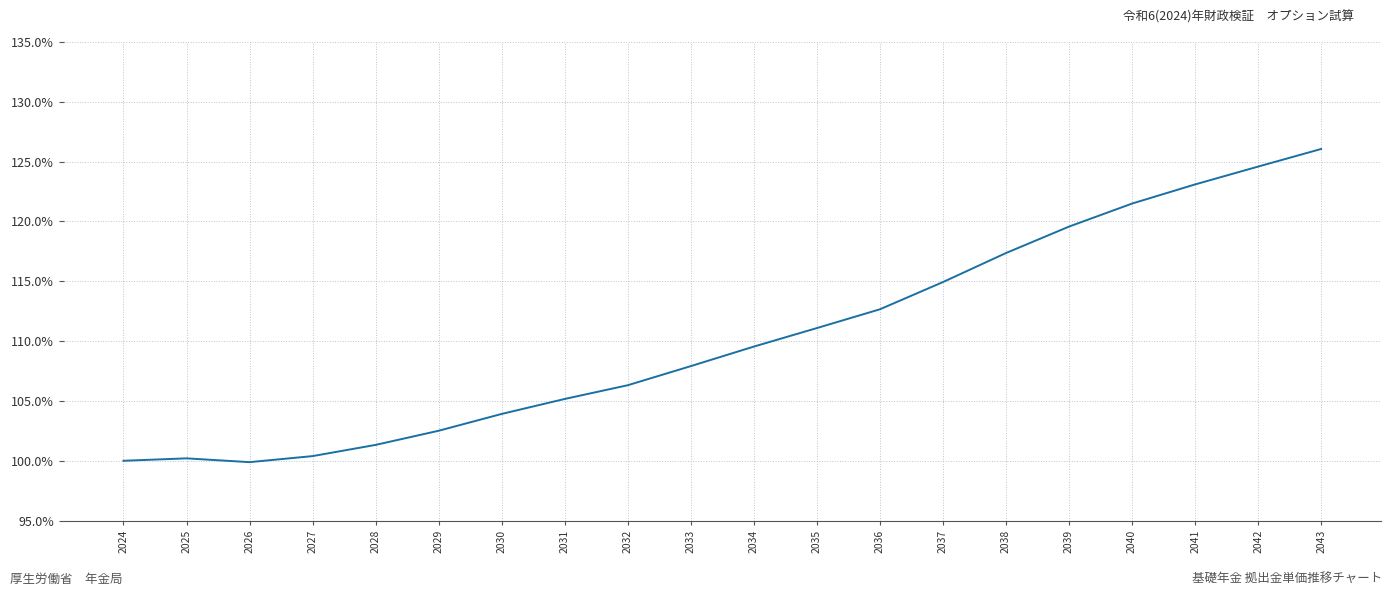

Read the value at 2034.

109.5